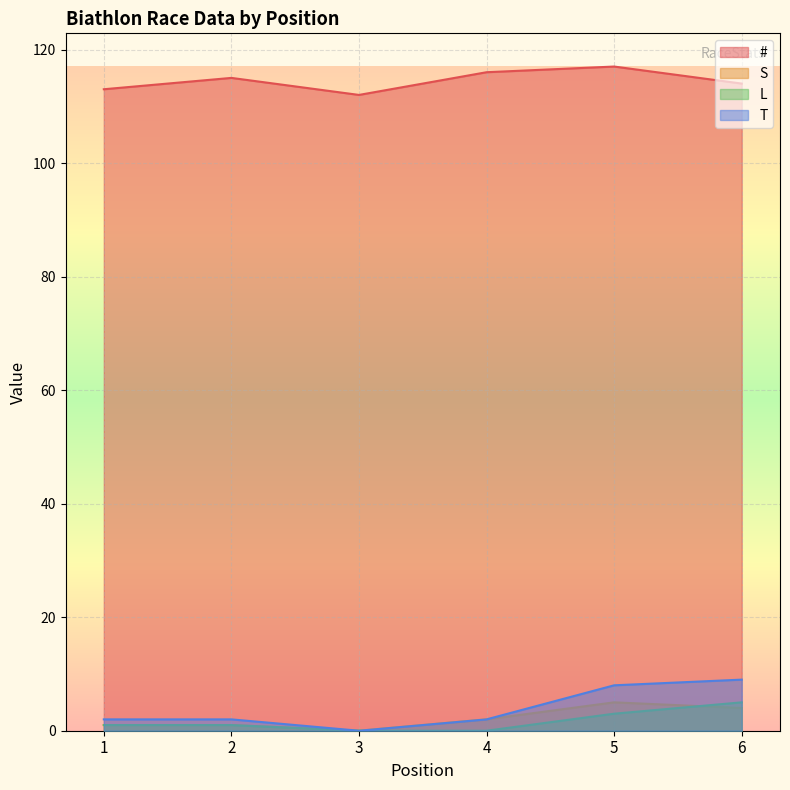

True or false: S has more than 2 points higher than both neighbors.

False